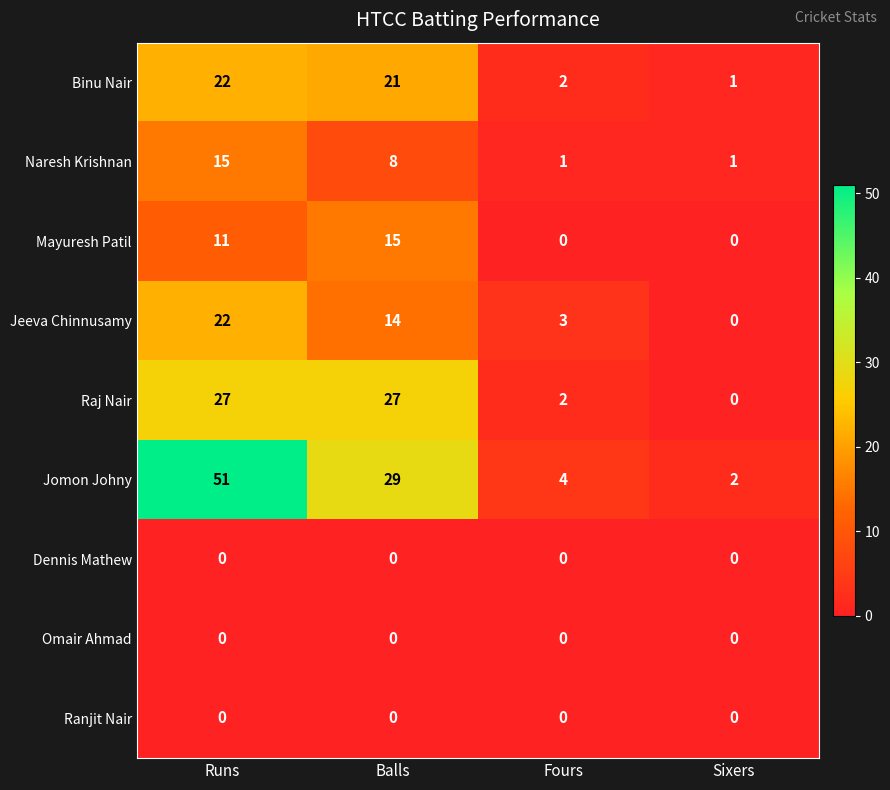

Between Runs and Fours, which series saw the biggest shift?

Jomon Johny